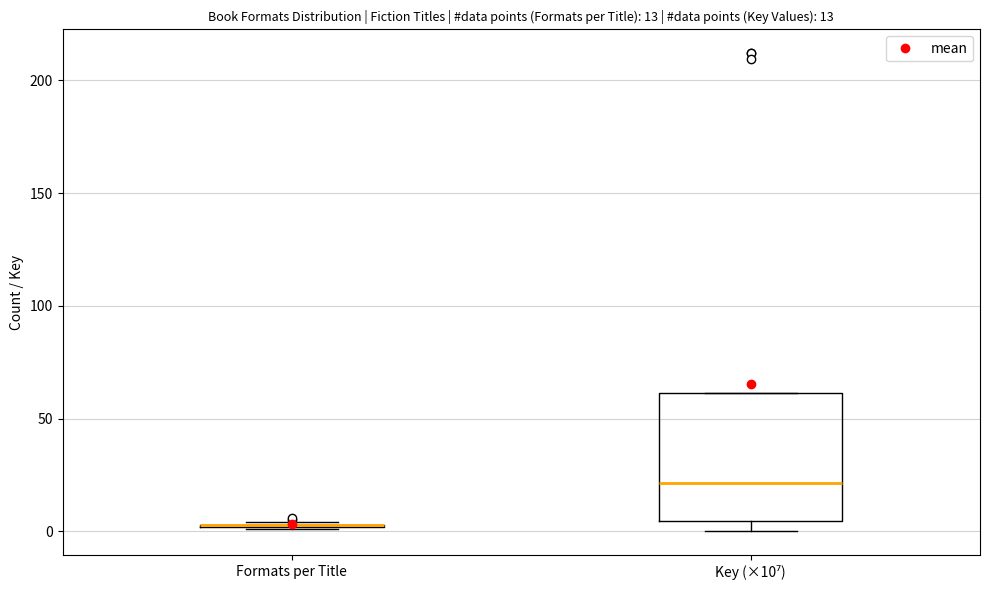

Comparing the boxes themselves (not the whiskers), which one is the tallest?

Key (×10⁷)